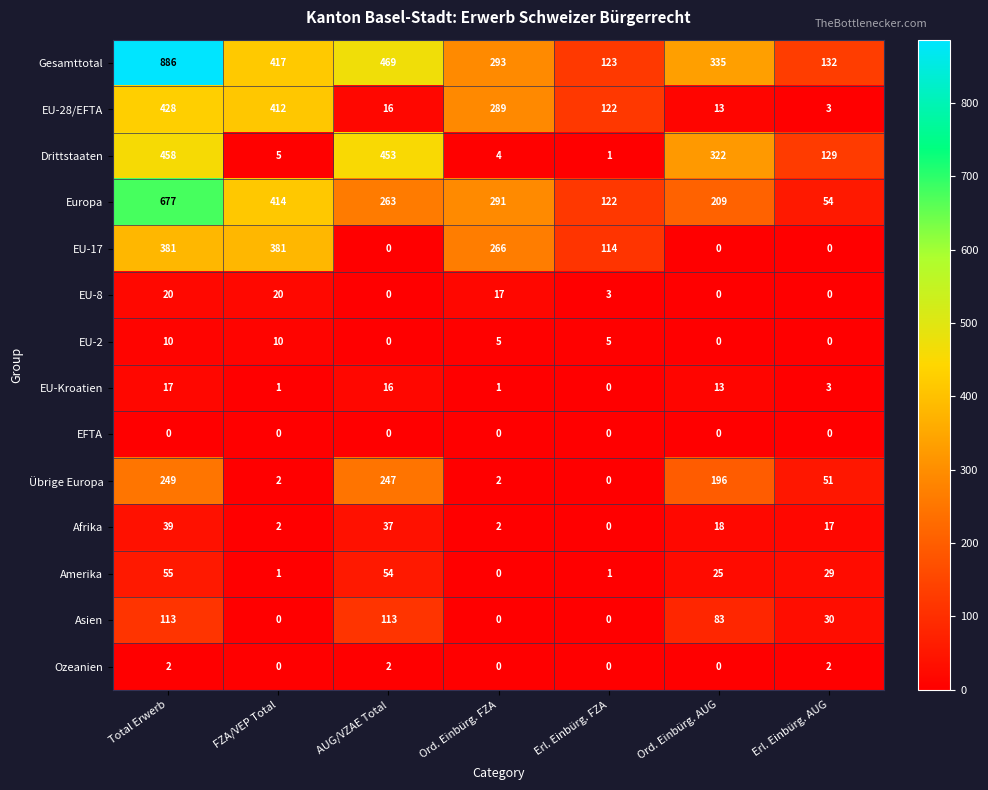

What is the greatest value displayed?

886